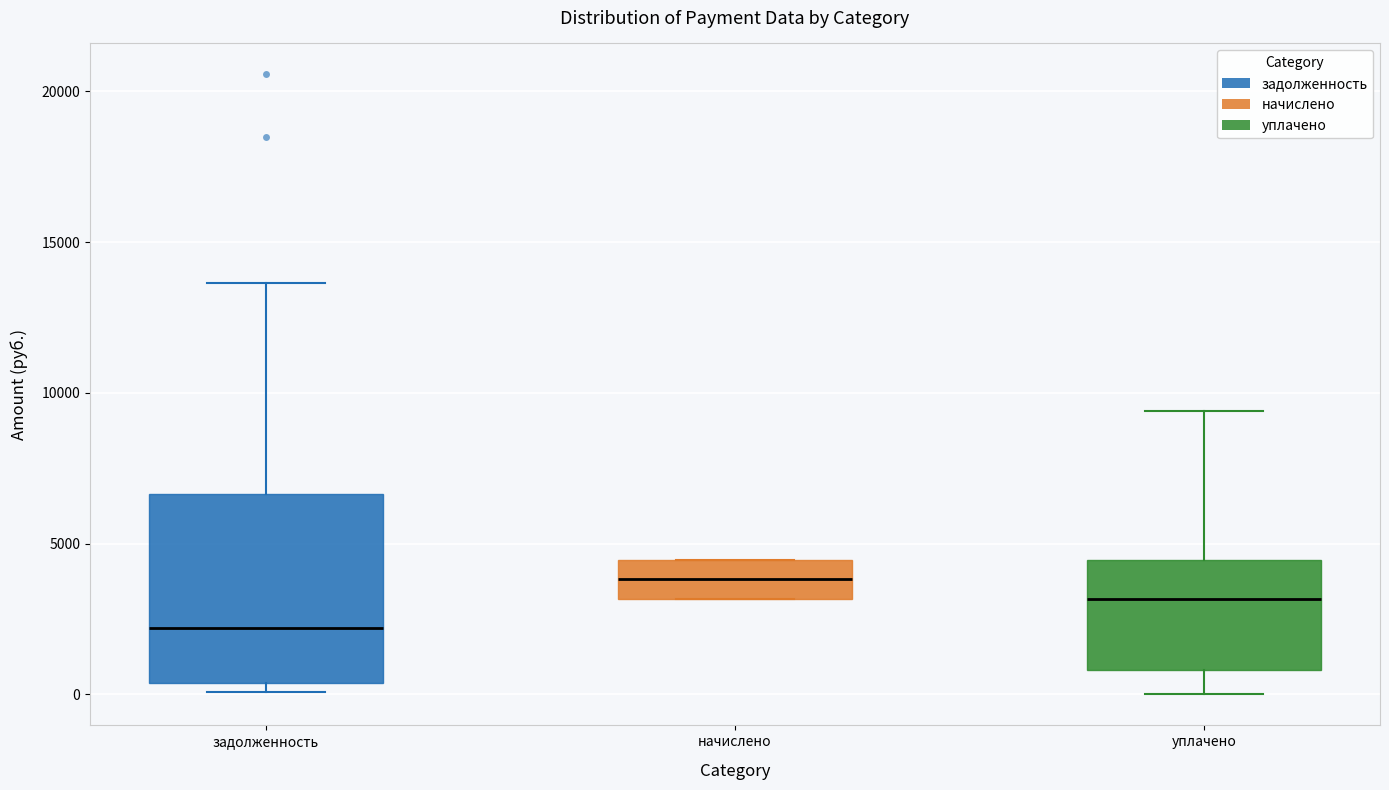

Where does the median line of the box for задолженность sit on the y-axis? The values are not printed on the chart, so give them approximately, as read against the axis.

2000